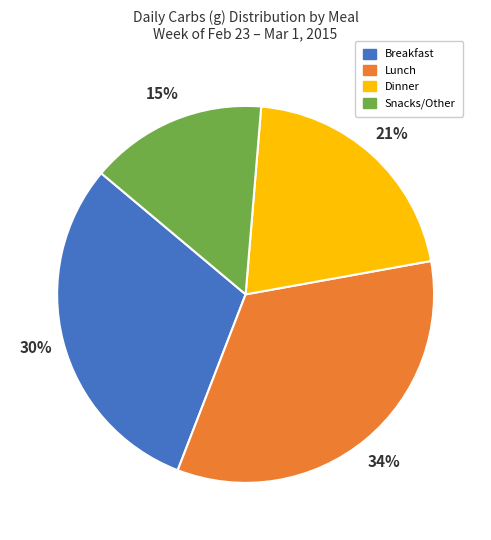

The Dinner slice represents 21% of the pie. True or false?

True